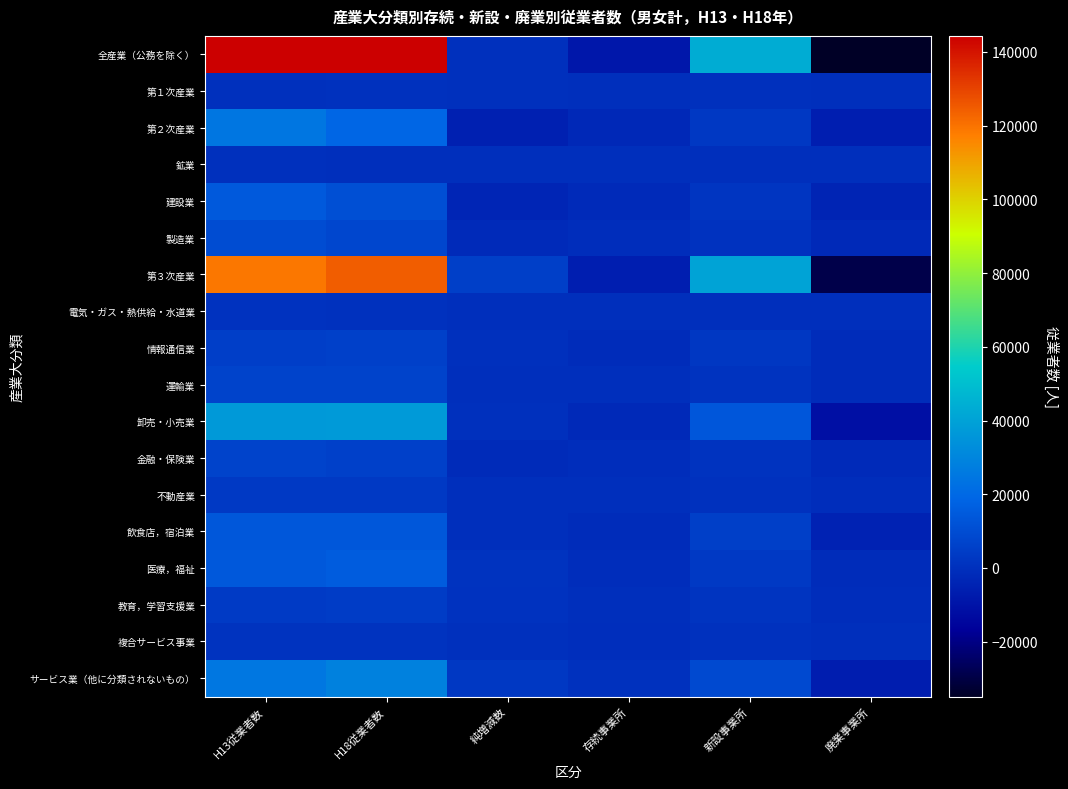

At which category does the chart reach its minimum across all series?

廃業事業所